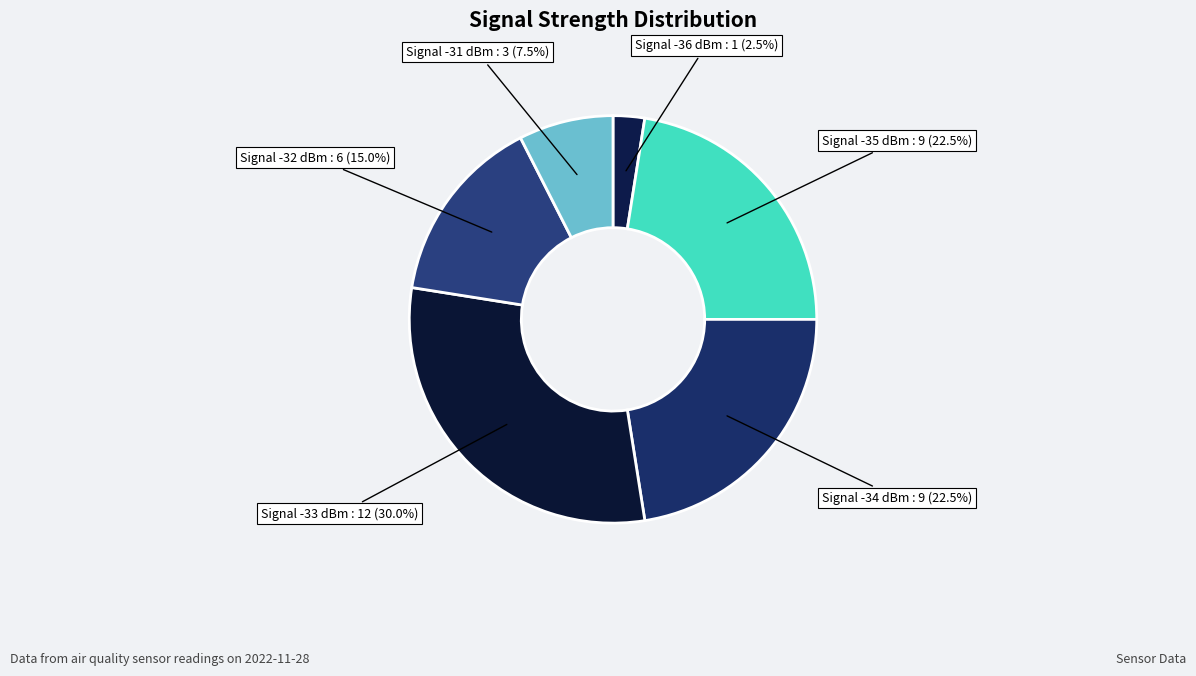

To the nearest percent, what is the average slice percentage?

17%